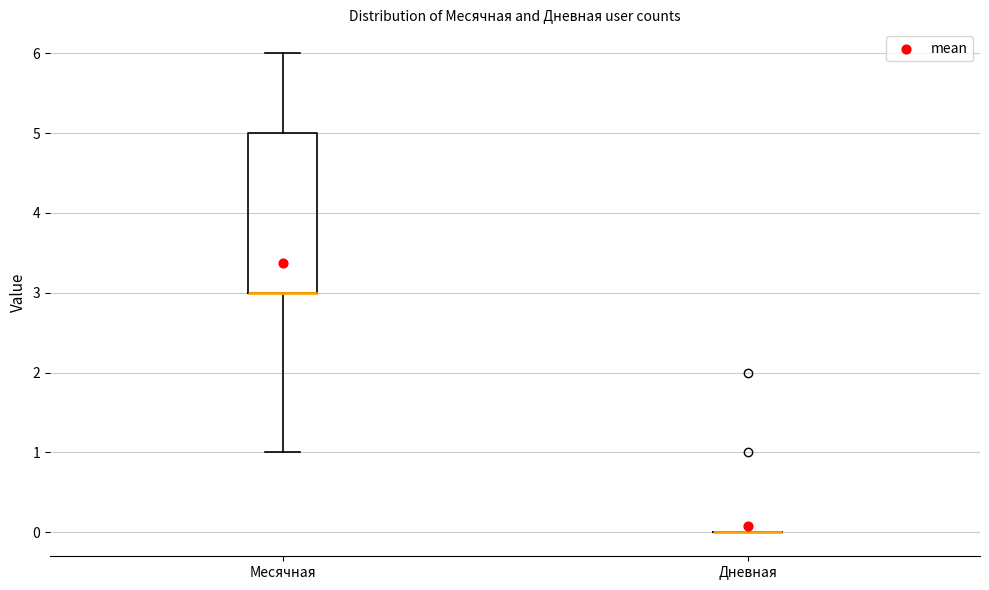

Which box is the tallest, from its lower edge to its upper edge?

Месячная